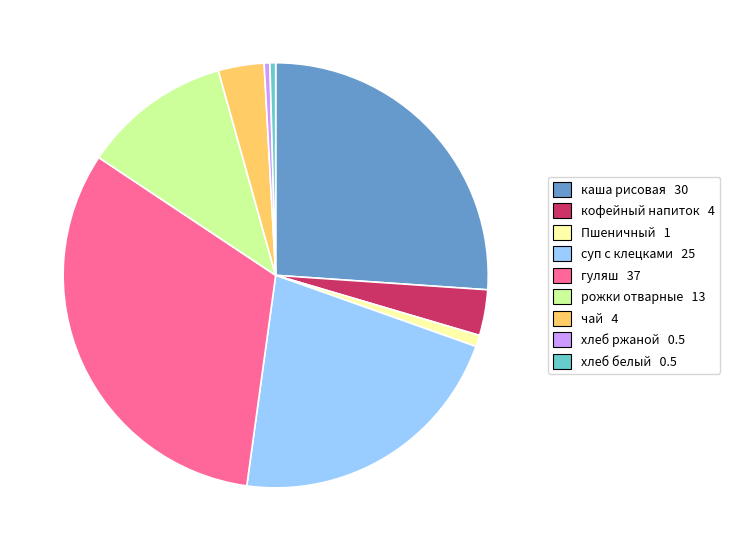

Which category has the biggest portion of the pie?

гуляш